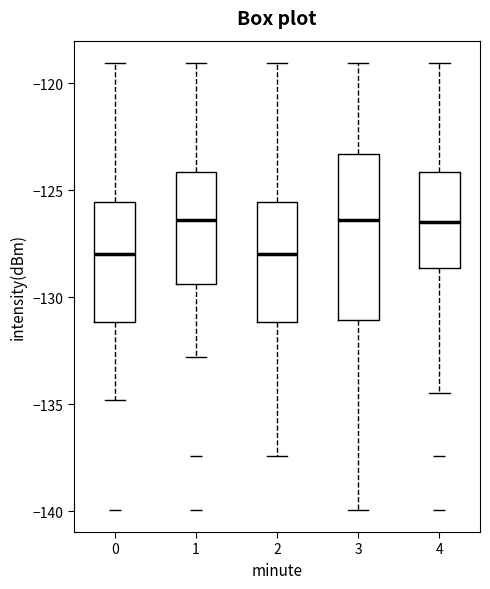

Reading left to right, transcribe this box plot: for each box, give where its median line is, the range the box spans, and where its two whiskers end, as read against the y-axis. The values are not printed on the chart, so give them approximately, as read against the axis.

0: median -128.0, box -131.0 to -125.5, whiskers -135.0 to -119.0
1: median -126.5, box -129.5 to -124.0, whiskers -133.0 to -119.0
2: median -128.0, box -131.0 to -125.5, whiskers -137.5 to -119.0
3: median -126.5, box -131.0 to -123.5, whiskers -140.0 to -119.0
4: median -126.5, box -128.5 to -124.0, whiskers -134.5 to -119.0